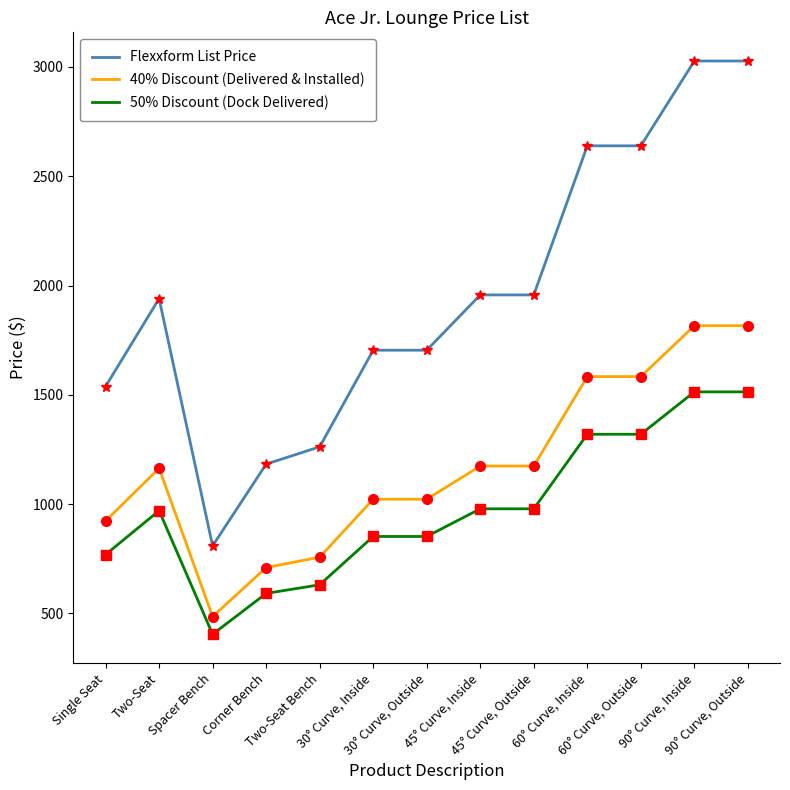

True or false: Flexxform List Price and 40% Discount (Delivered & Installed) cross at least once.

False